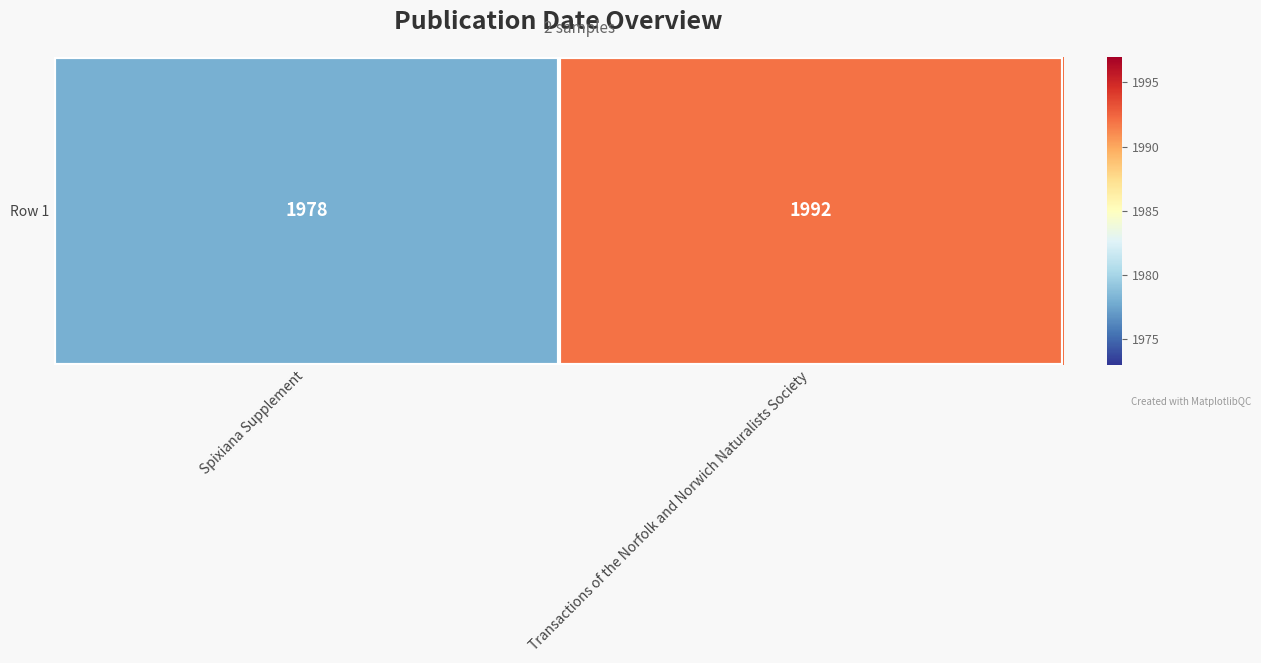

Approximately how many times larger is the value at Transactions of the Norfolk and Norwich Naturalists Society compared to Spixiana Supplement?

1.0